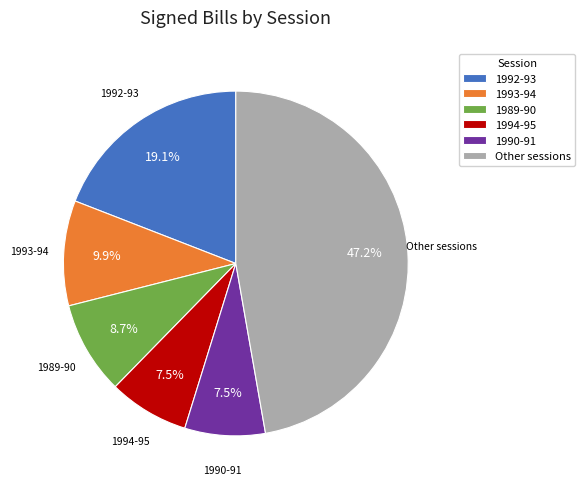

Is the sum of 1989-90 and 1990-91 greater than half?

No